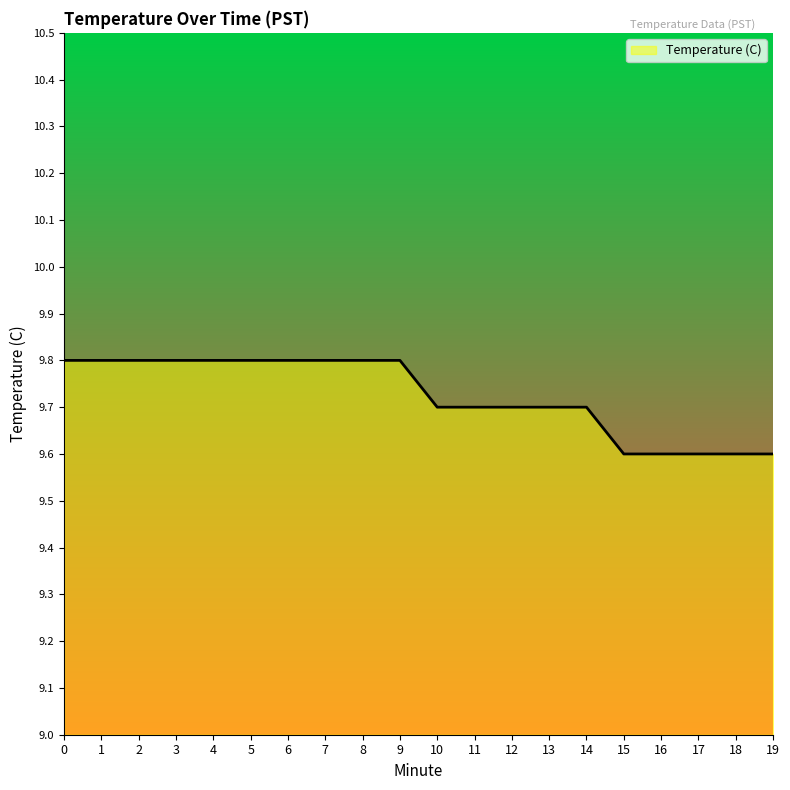

How many lines are shown in the chart?

1